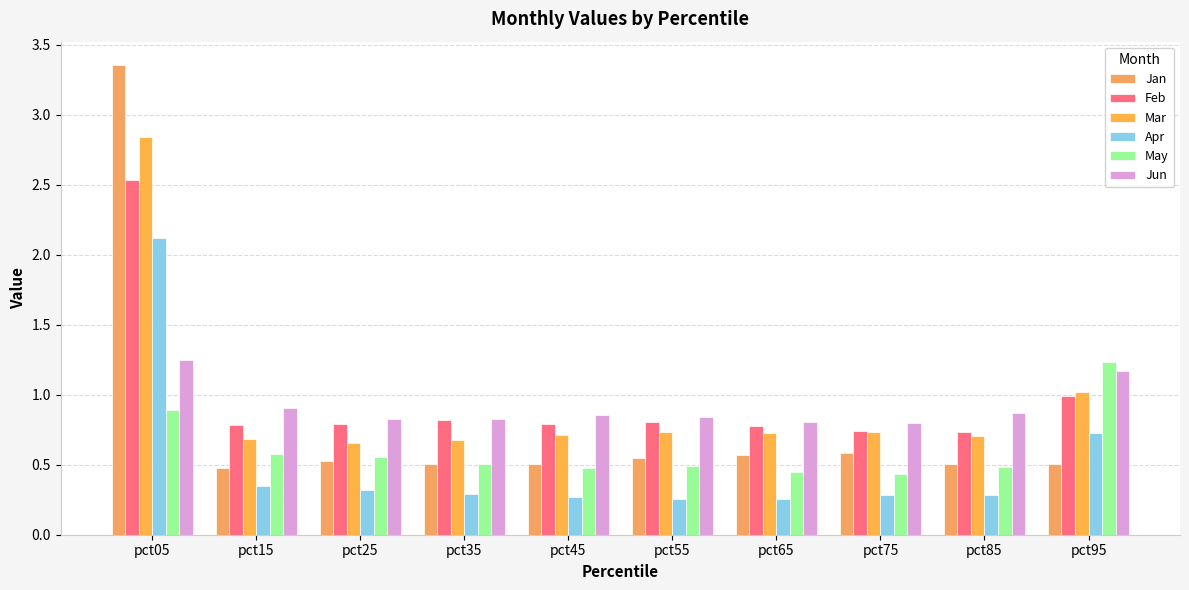

Count the number of data series in this chart.

6